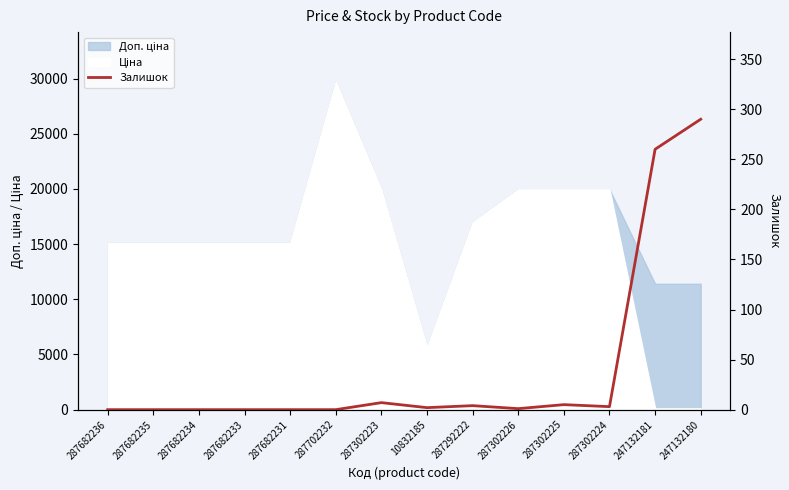

The value at 287682234 is 142. True or false?

False